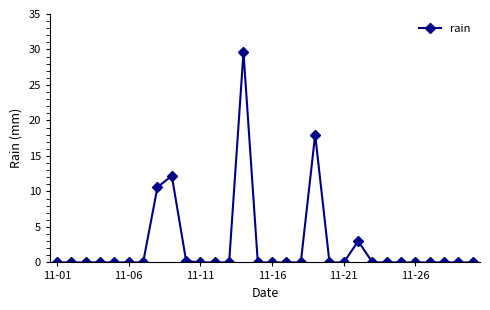

Count the number of data series in this chart.

1